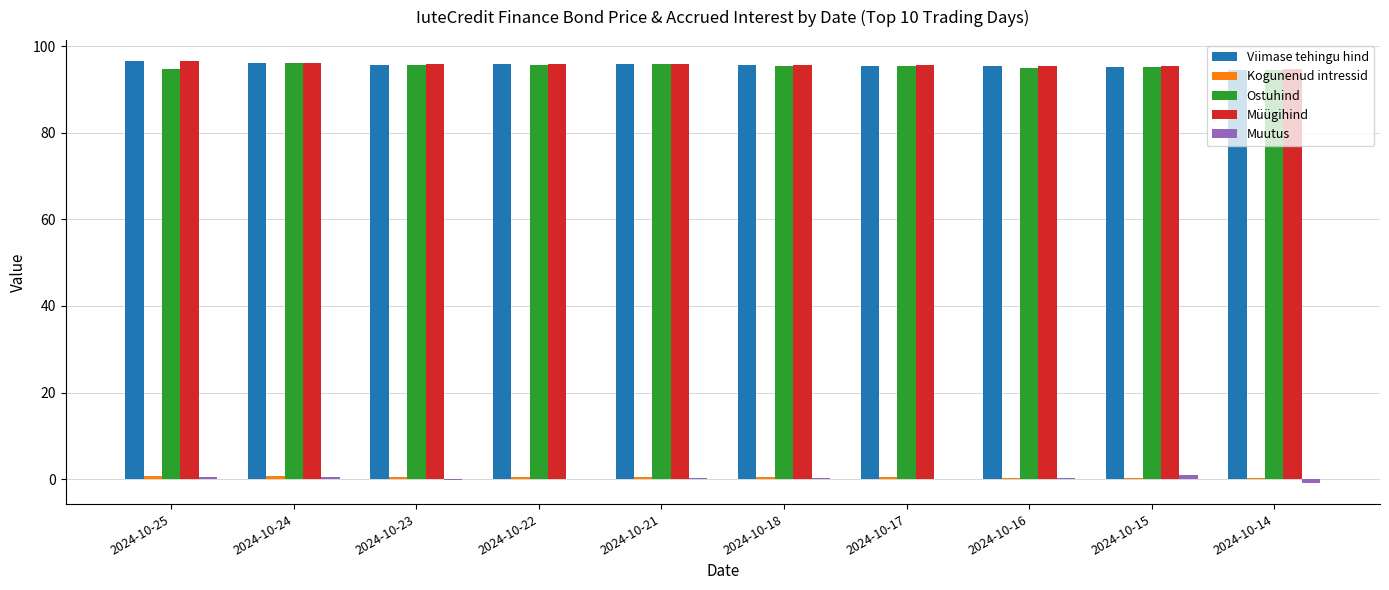

Is it true that Müügihind equals 96.0 at 2024-10-21?

True